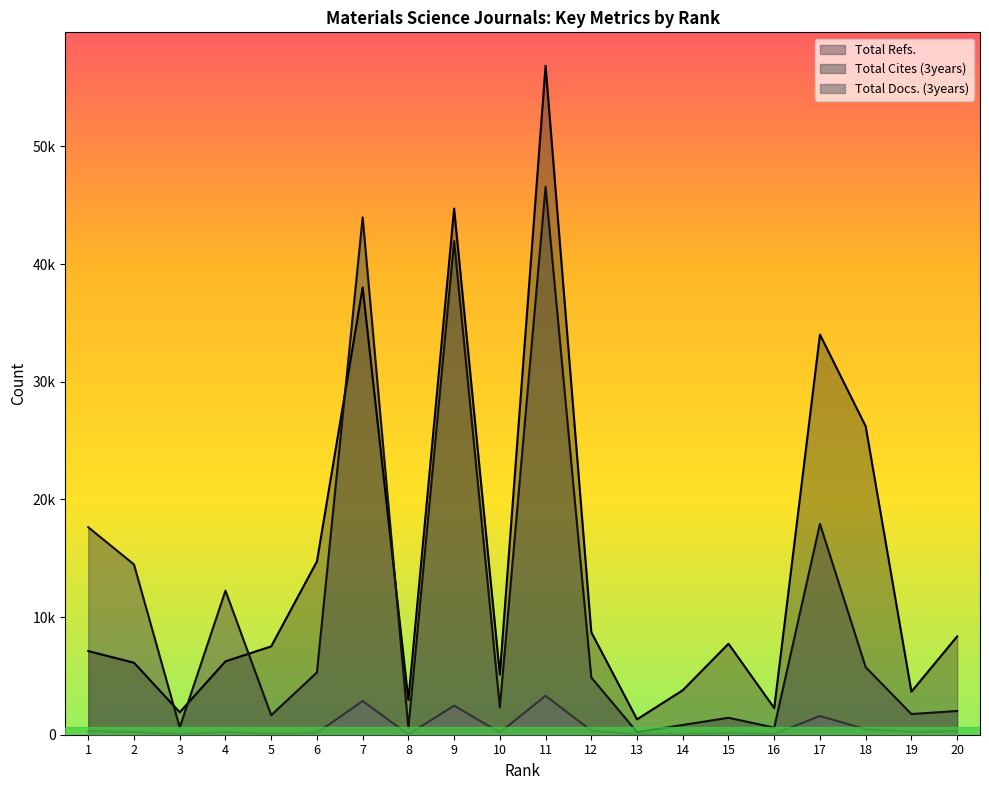

What is the total value across all series at 20?

10671